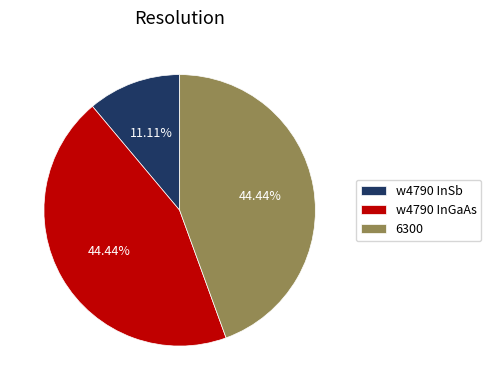

Which category has the smallest portion of the pie?

w4790 InSb